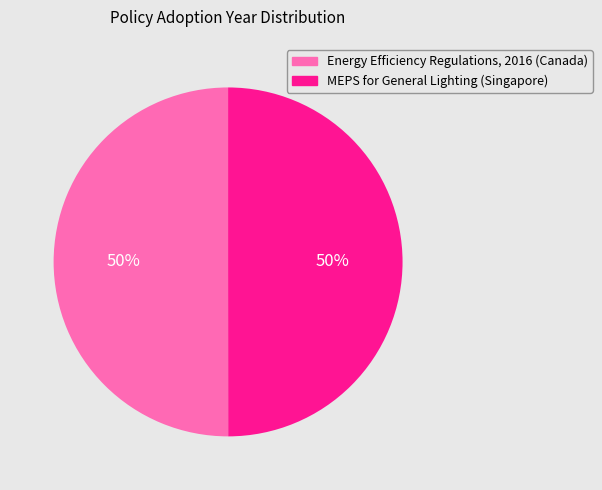

What is the ratio of the value at Energy Efficiency Regulations, 2016 (Canada) to the value at MEPS for General Lighting (Singapore)?

1.0